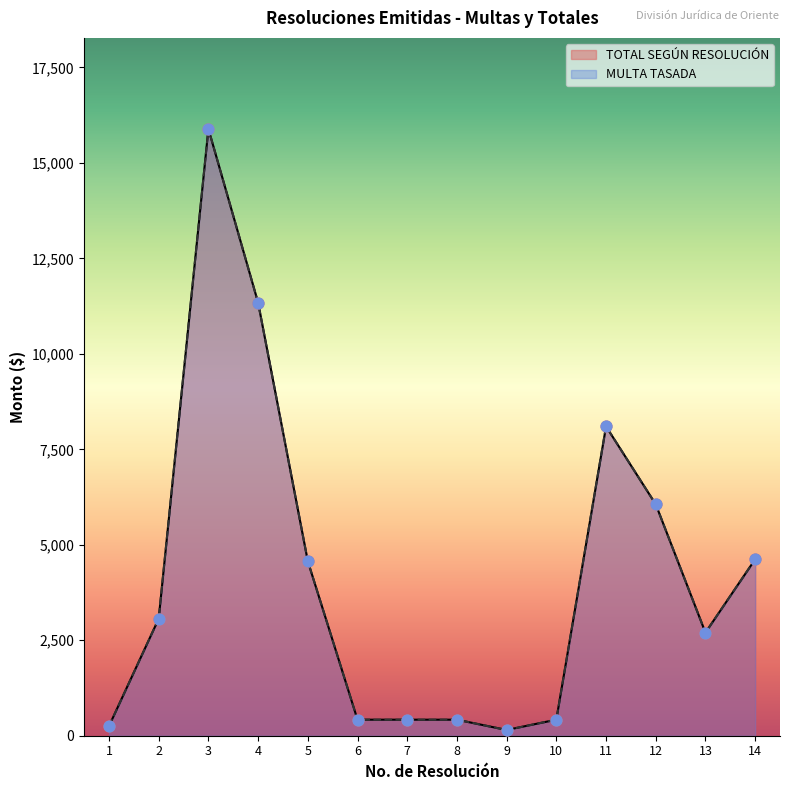

Is the value of MULTA TASADA at 13 greater than the value of TOTAL SEGÚN RESOLUCIÓN at 14?

No